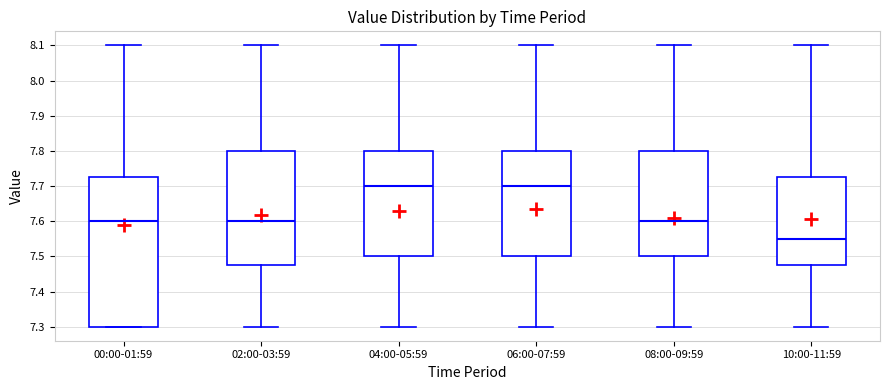

Reading left to right, read every box against the y-axis: the position of its median line, the range the box covers, and the ends of its whiskers. The values are not printed on the chart, so give them approximately, as read against the axis.

00:00-01:59: median 7.60, box 7.30 to 7.73, whiskers 7.30 to 8.10
02:00-03:59: median 7.60, box 7.48 to 7.80, whiskers 7.30 to 8.10
04:00-05:59: median 7.70, box 7.50 to 7.80, whiskers 7.30 to 8.10
06:00-07:59: median 7.70, box 7.50 to 7.80, whiskers 7.30 to 8.10
08:00-09:59: median 7.60, box 7.50 to 7.80, whiskers 7.30 to 8.10
10:00-11:59: median 7.55, box 7.48 to 7.73, whiskers 7.30 to 8.10